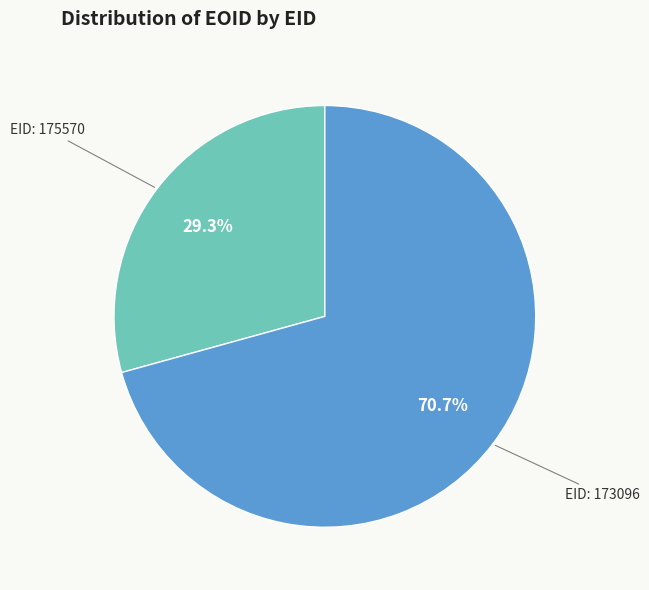

Does any single category account for the majority?

Yes